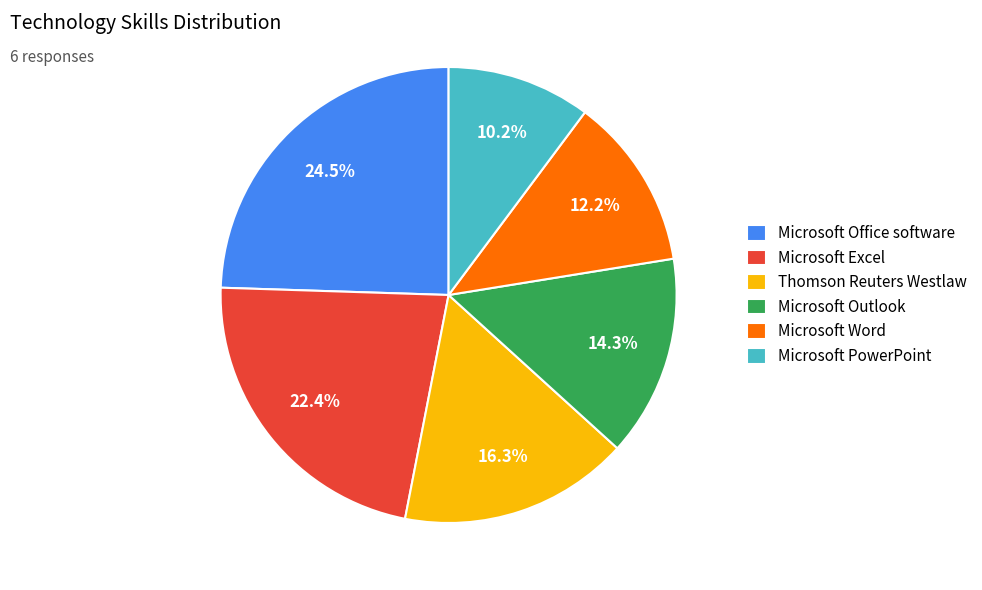

Combined, do Microsoft PowerPoint and Microsoft Word account for over 50%?

No